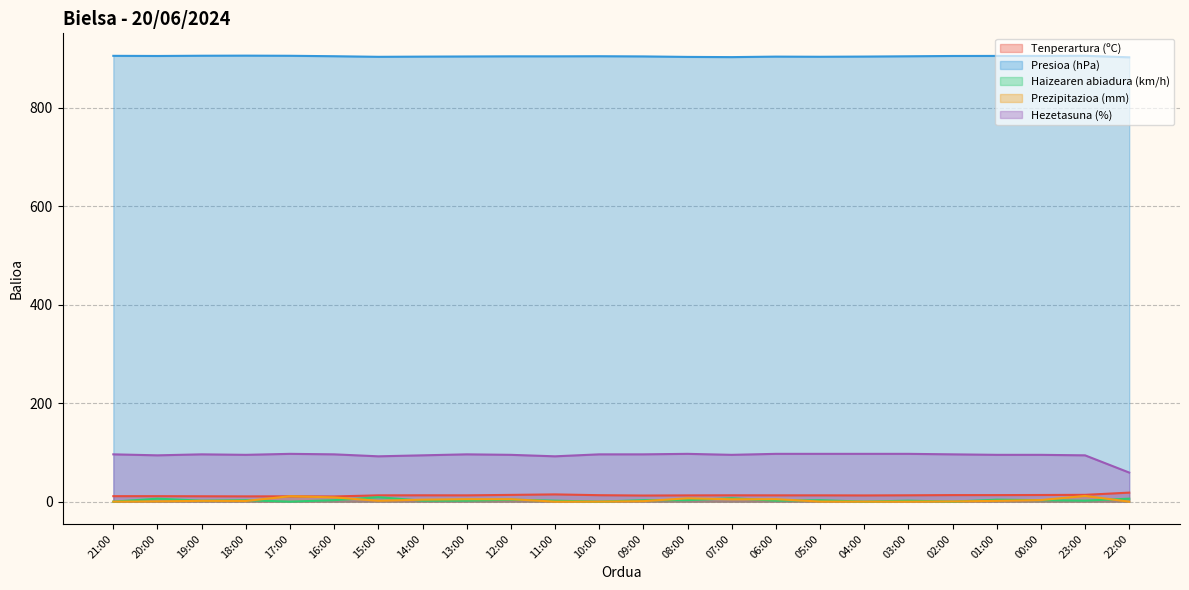

What is the sum of the Prezipitazioa (mm) values at 05:00 and 22:00?

0.2